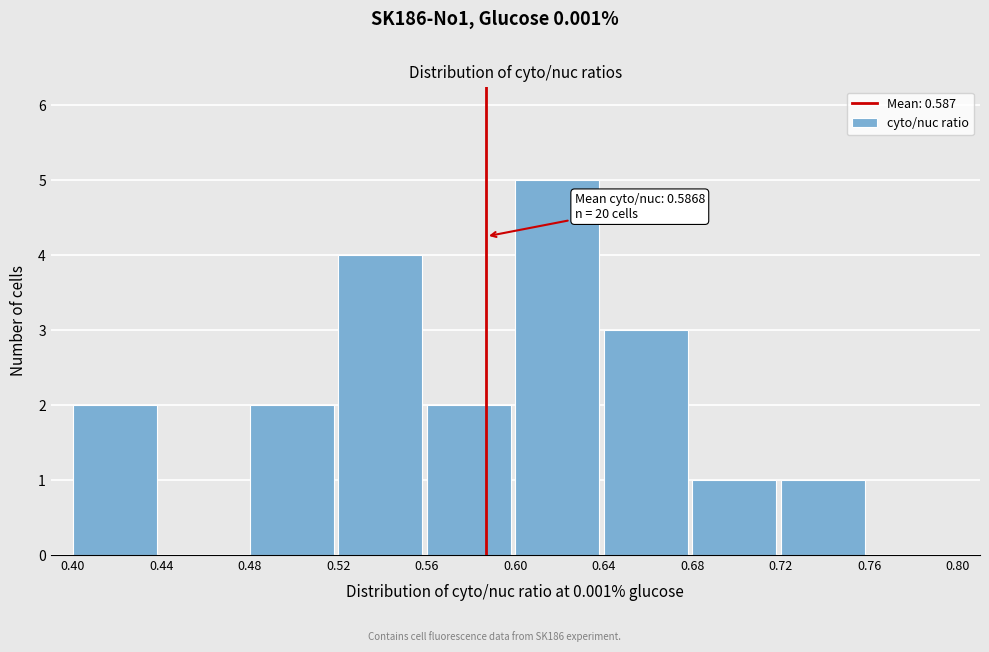

Which range on the x-axis has the tallest bar?

0.60 to 0.64